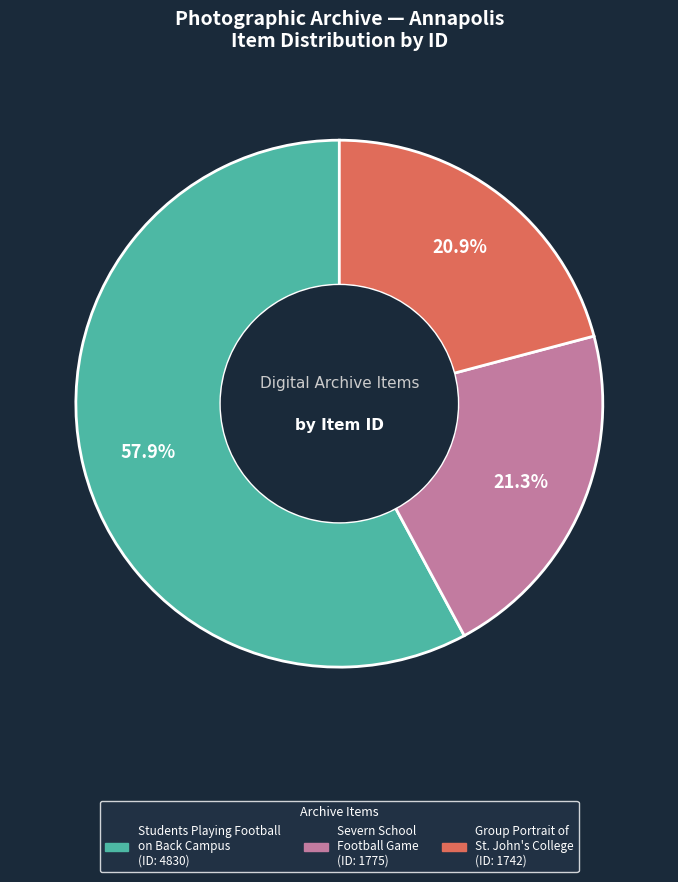

Does any single category account for the majority?

Yes